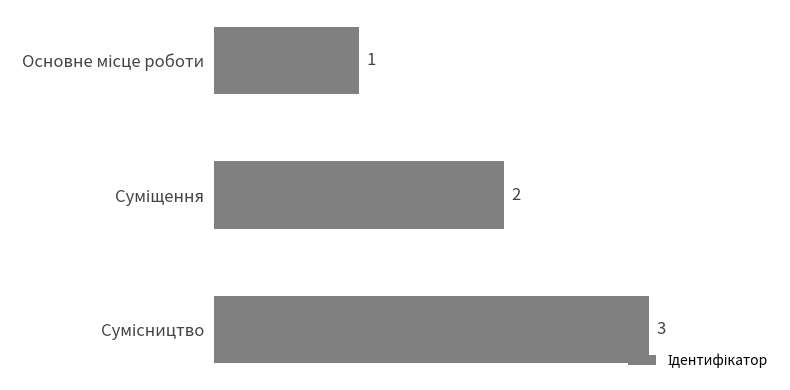

What is the value of the 2nd bar from the top?

2